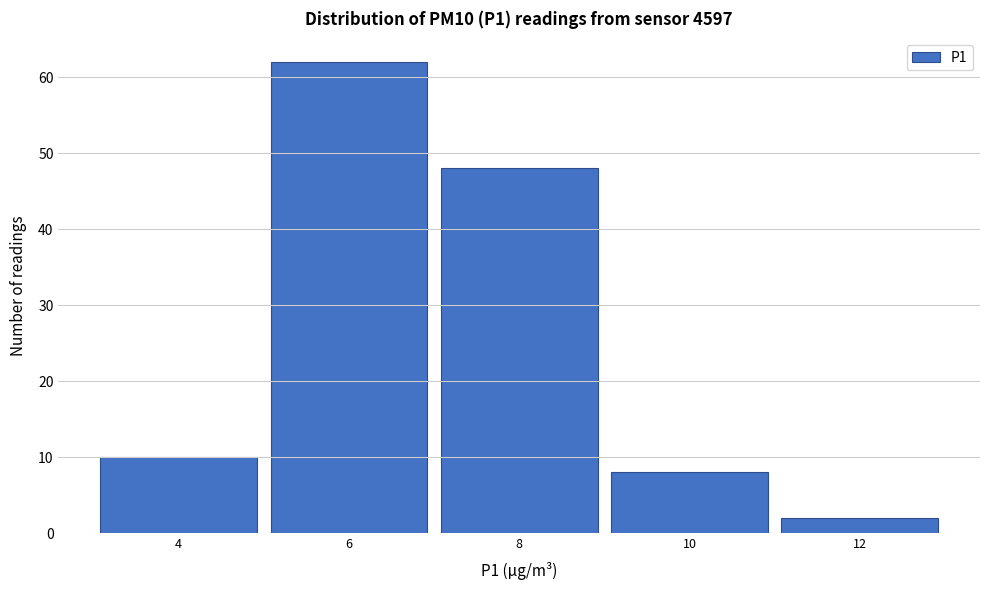

Reading left to right, list all the values displayed in this chart.

10	62	48	8	2